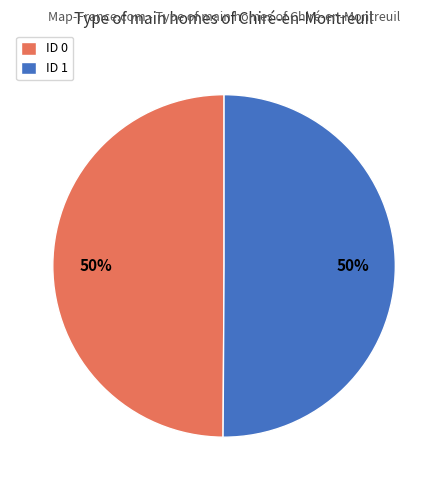

Is the sum of ID 0 and ID 1 greater than half?

Yes